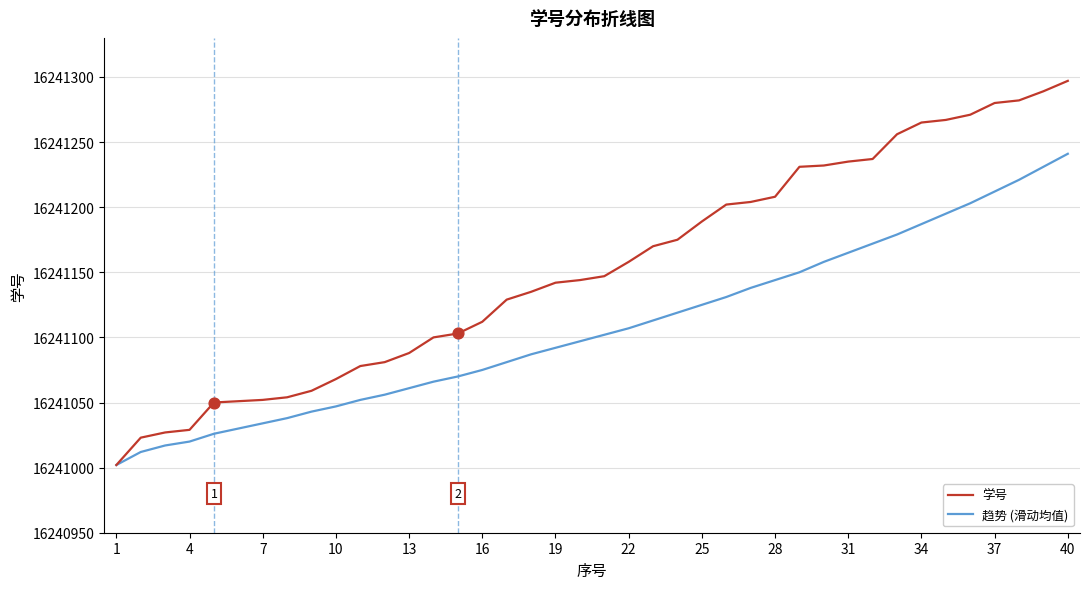

Which series has the largest total across all categories?

学号